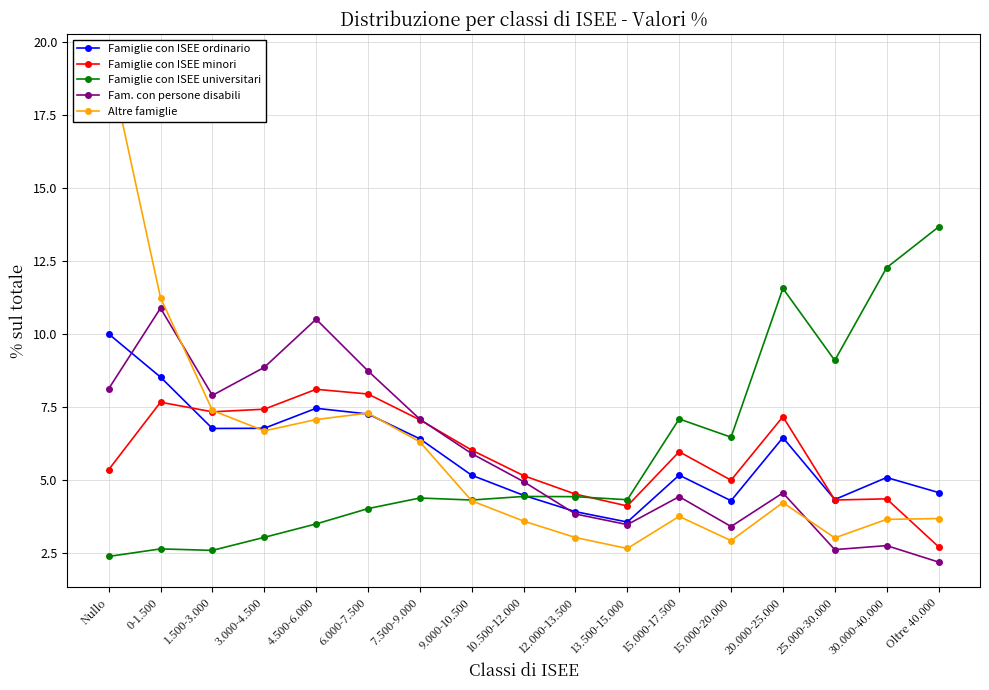

The value of Famiglie con ISEE universitari at 25.000-30.000 is 14.4. True or false?

False